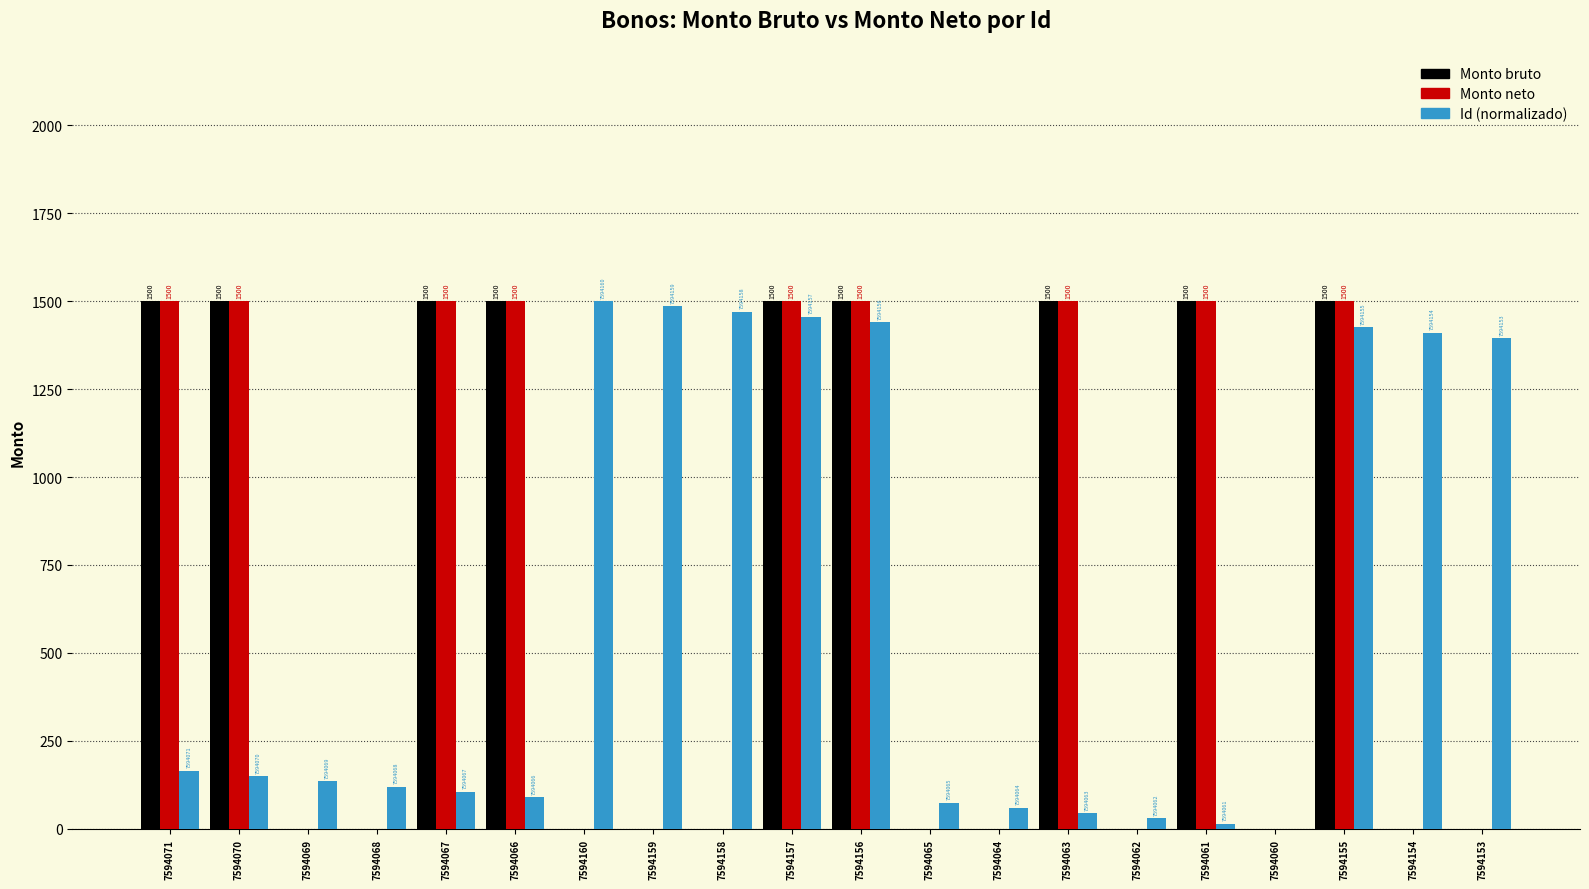

Does the chart contain stacked bars?

No